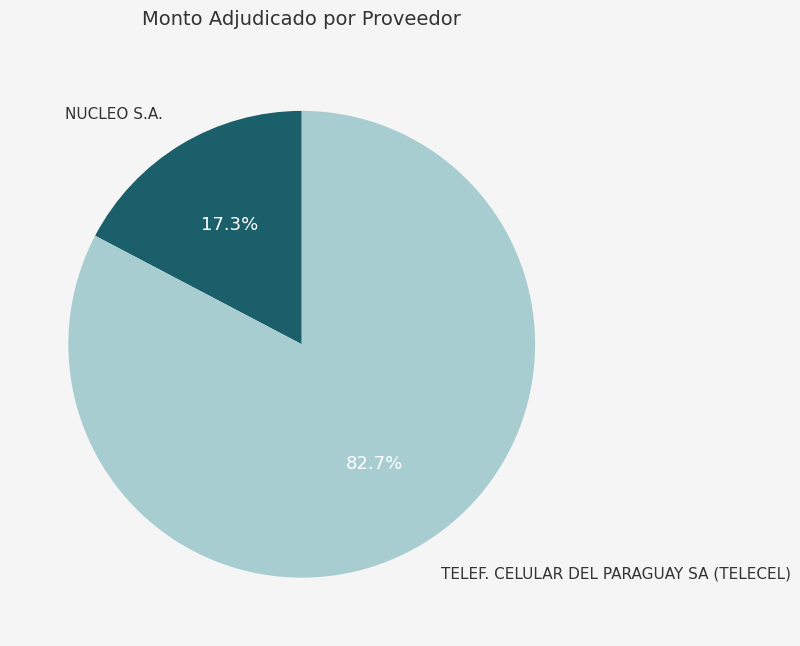

What percentage is the TELEF. CELULAR DEL PARAGUAY SA (TELECEL) slice, to the nearest percent?

83%